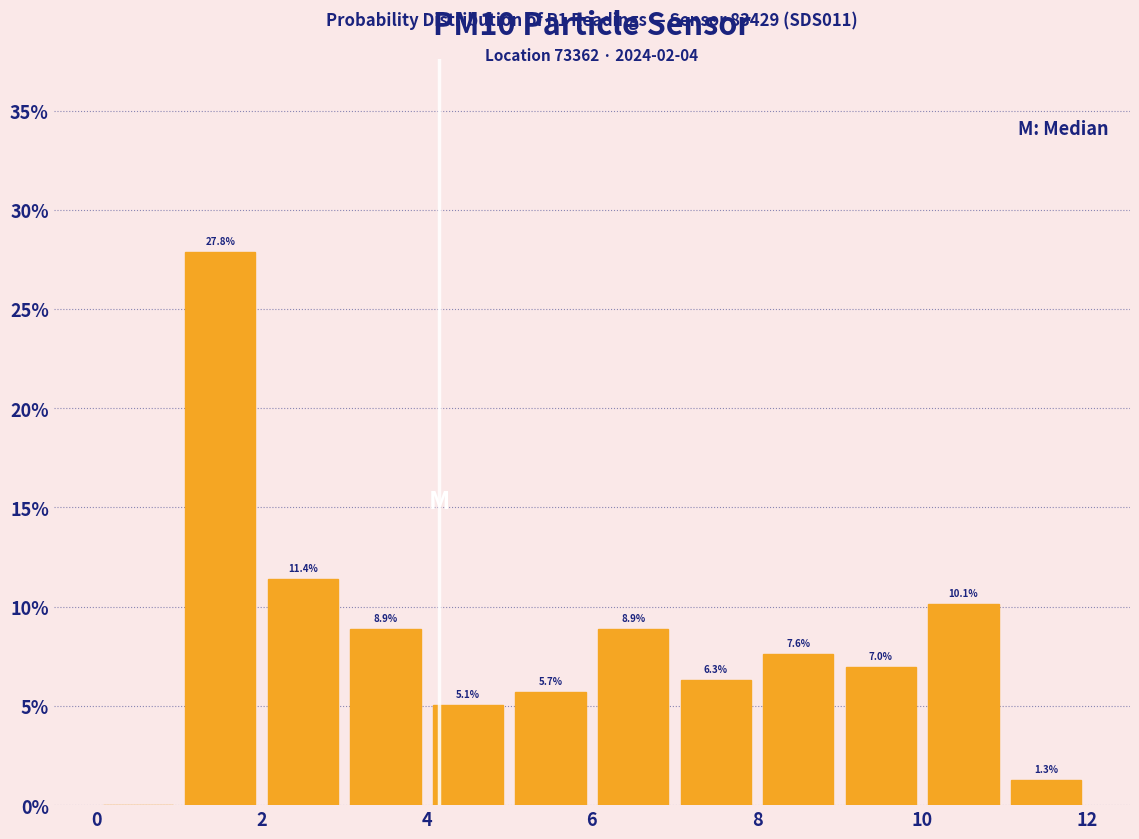

Which range on the x-axis has the tallest bar?

1 to 2